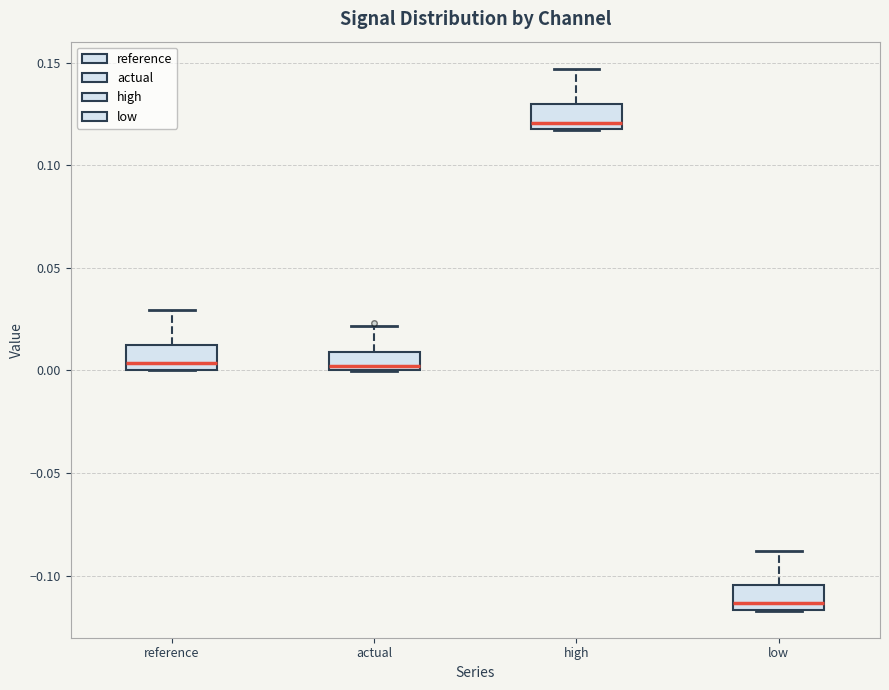

Reading left to right, transcribe this box plot: for each box, give where its median line is, the range the box spans, and where its two whiskers end, as read against the y-axis. The values are not printed on the chart, so give them approximately, as read against the axis.

reference: median 0.005, box 0.000 to 0.015, whiskers 0.000 to 0.030
actual: median 0.000 (just above the box's lower edge), box 0.000 to 0.010, whiskers 0.000 to 0.020
high: median 0.120 (just above the box's lower edge), box 0.120 to 0.130, whiskers 0.115 to 0.145
low: median -0.115 (just above the box's lower edge), box -0.115 to -0.105, whiskers -0.115 to -0.090